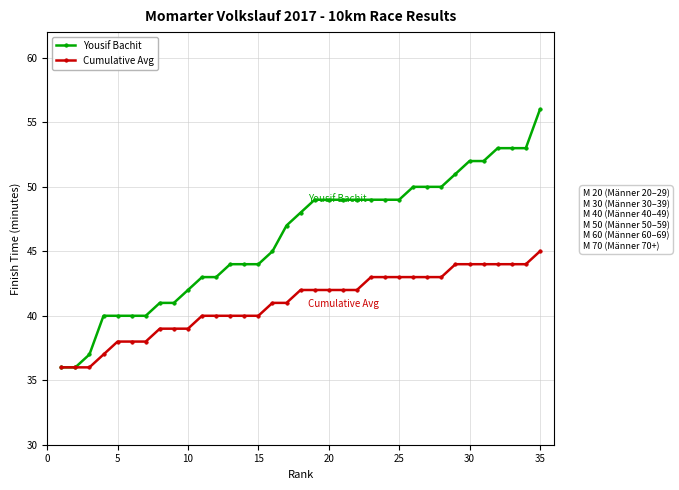

What is the minimum value for Yousif Bachit?

36